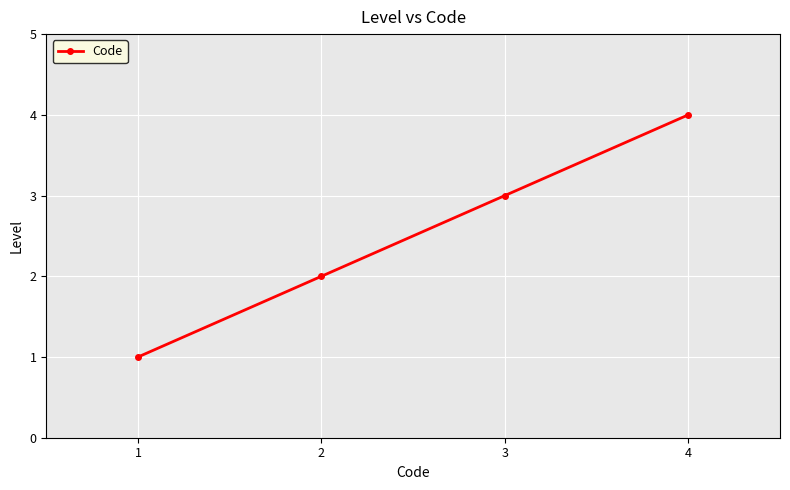

Rank the categories by value from lowest to highest.

1, 2, 3, 4